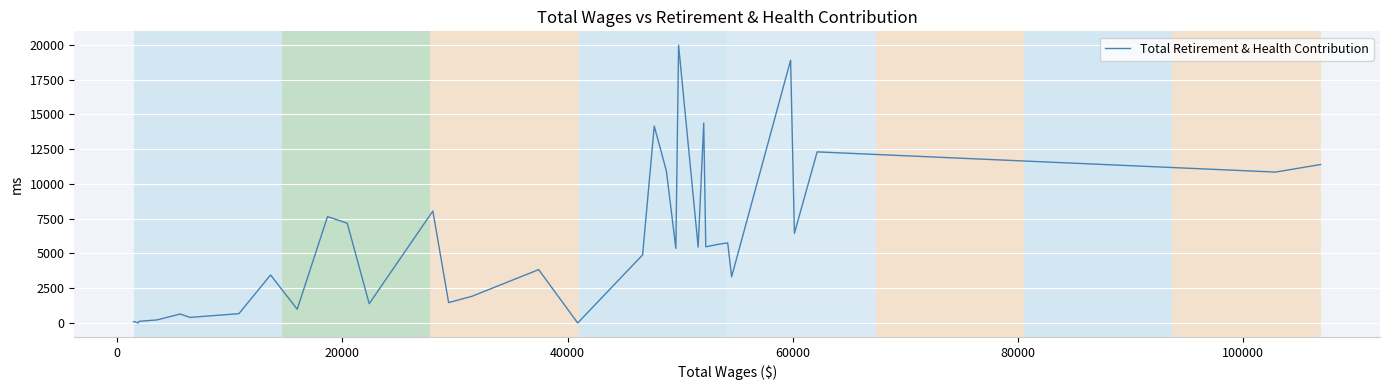

What is the maximum value shown in the chart?

19975